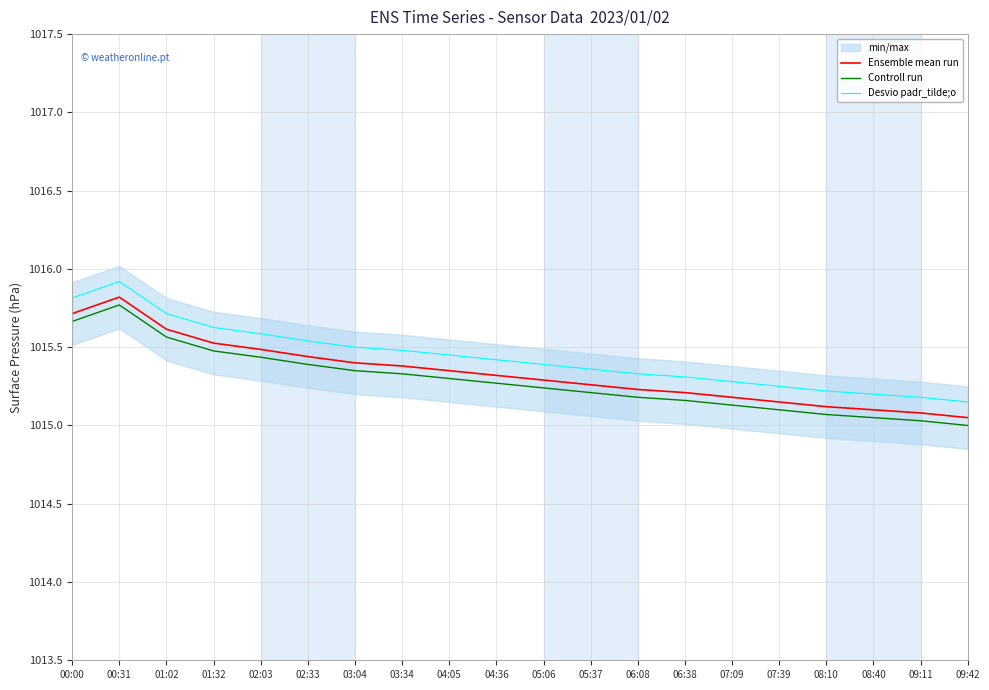

Rank the series by their maximum value, from lowest to highest.

Controll run, Ensemble mean run, Desvio padr_tilde;o